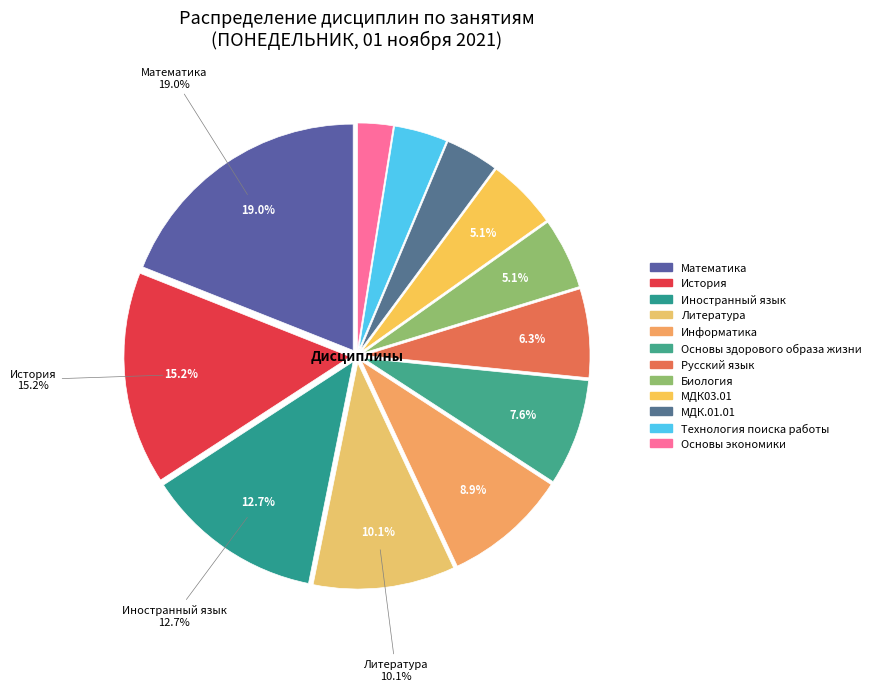

How many slices are in this pie chart?

12